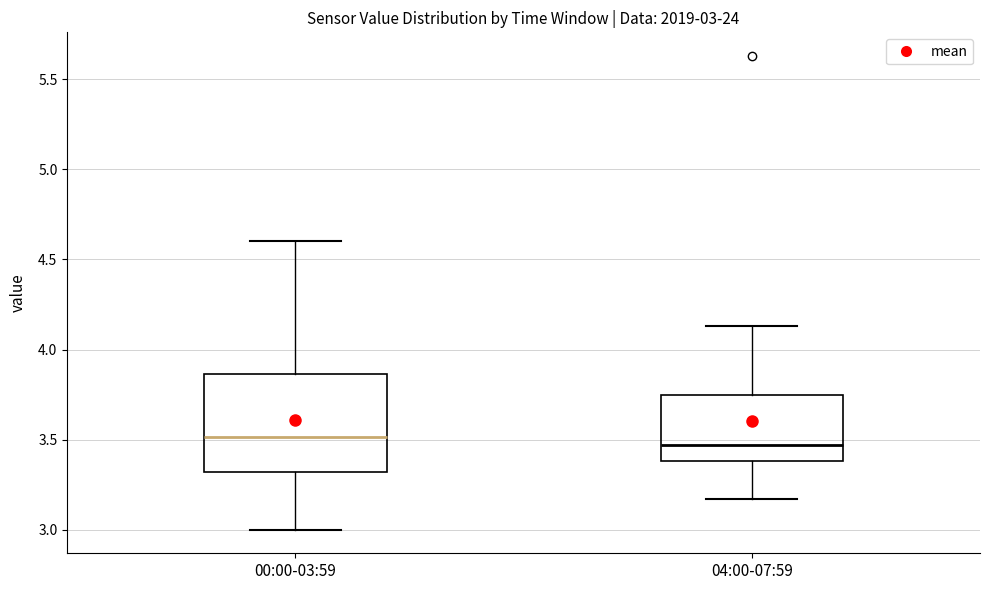

Which box is the tallest, from its lower edge to its upper edge?

00:00-03:59